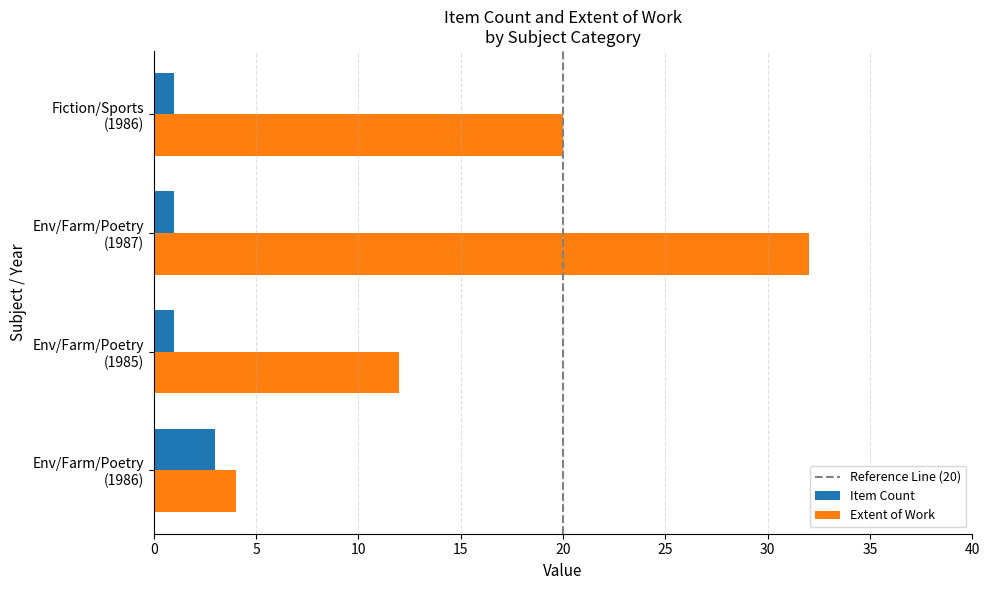

List the series in order of their overall mean, lowest first.

Item Count, Extent of Work